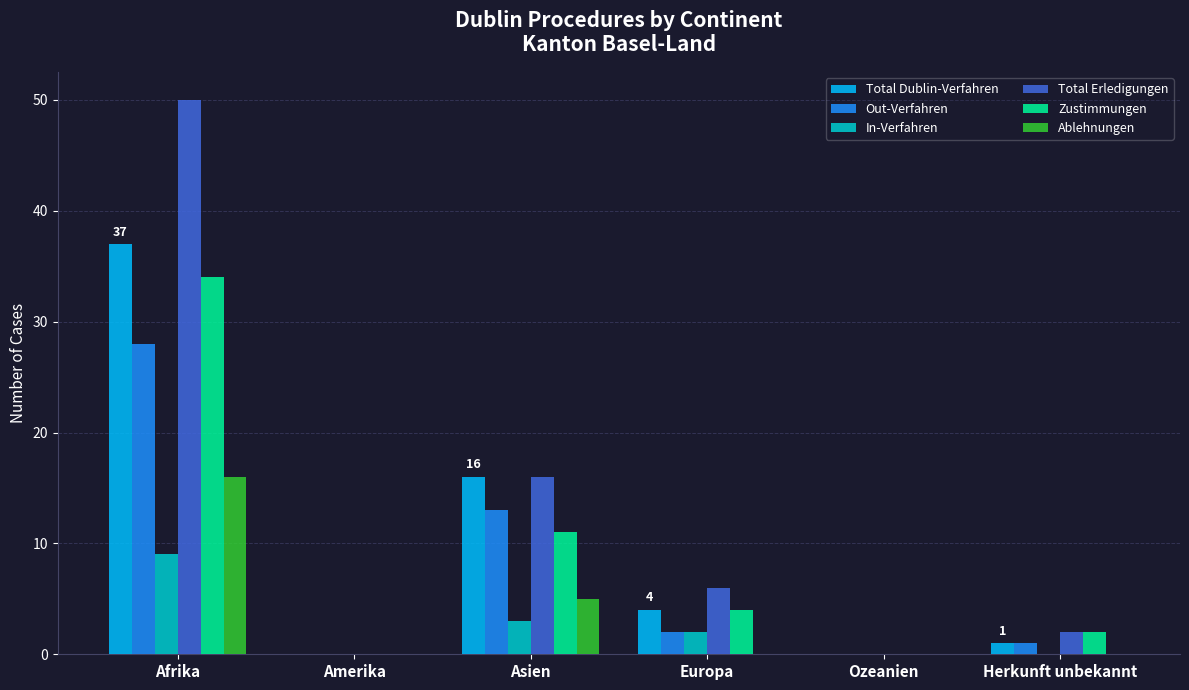

How many groups of bars are there?

6